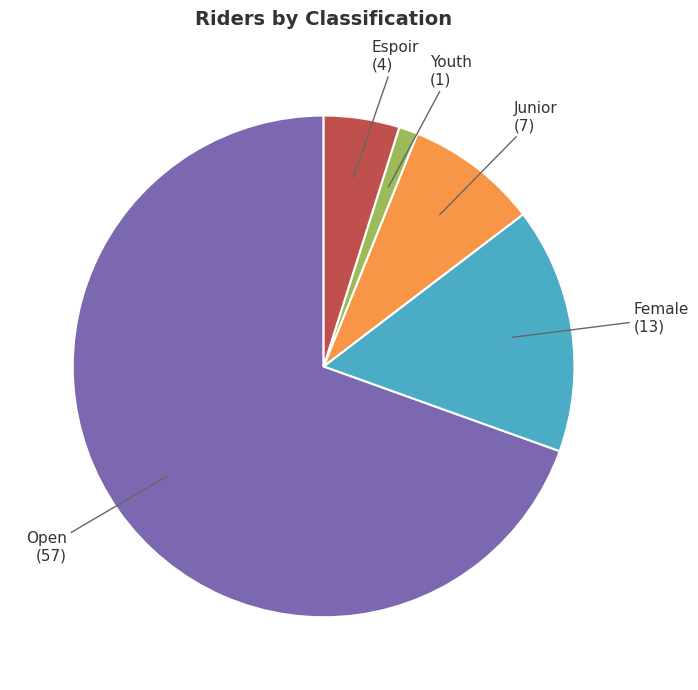

Is there a majority slice in this chart?

Yes